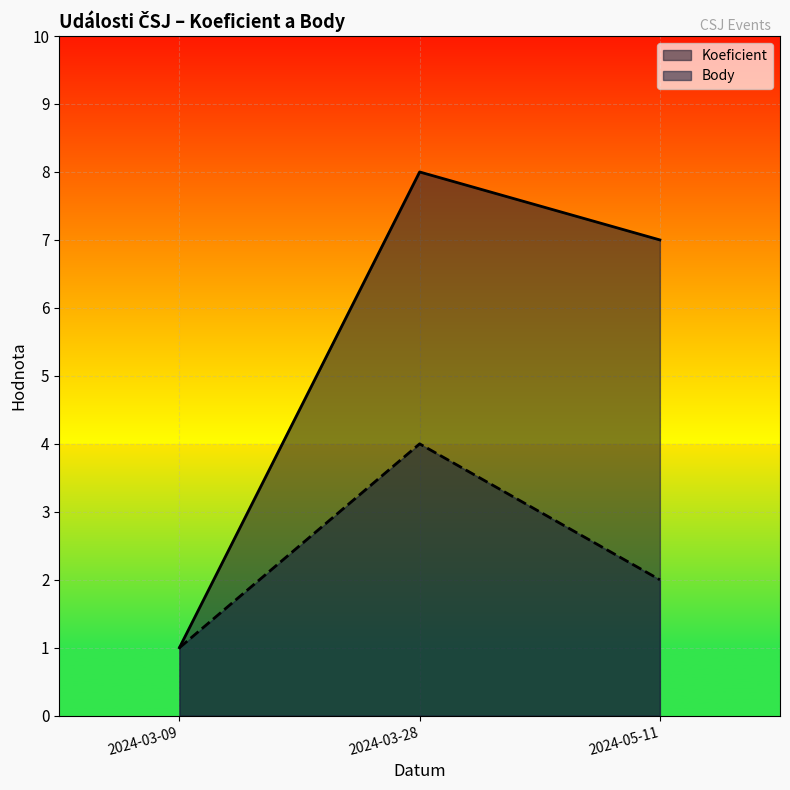

What is the highest value of the Body series?

4